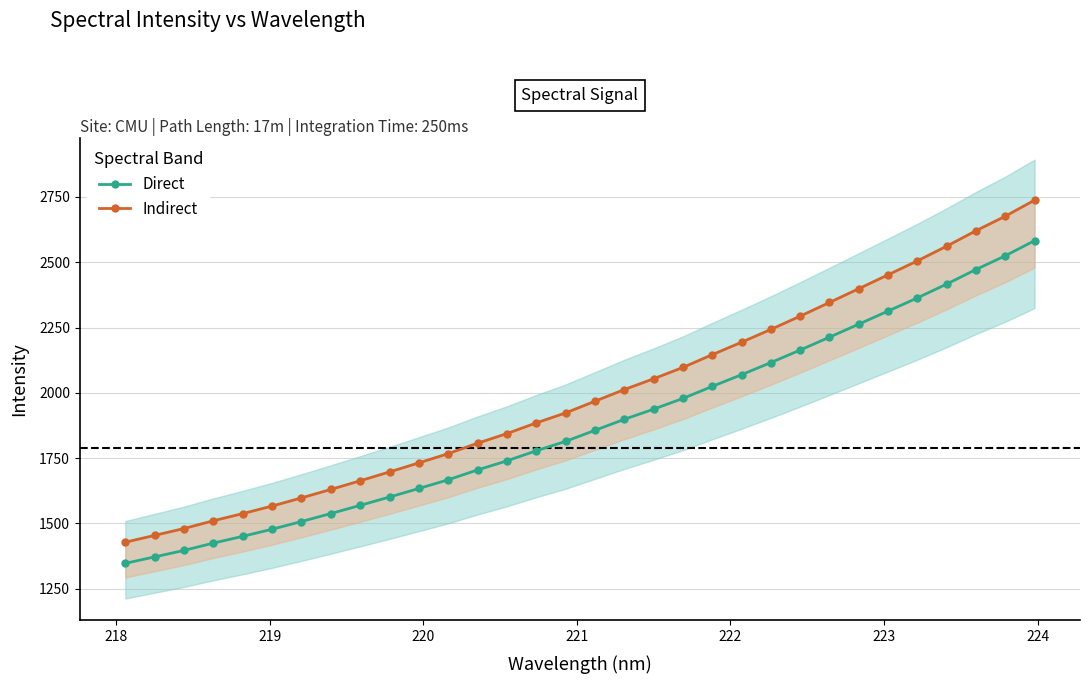

Rank the series by their maximum value, from lowest to highest.

Direct, Indirect